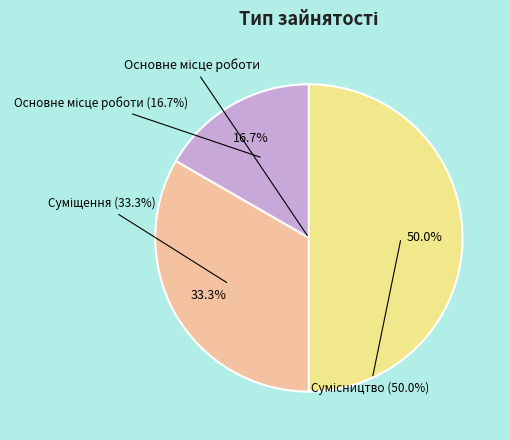

What is the change in value from Основне місце роботи to Сумісництво?

+2